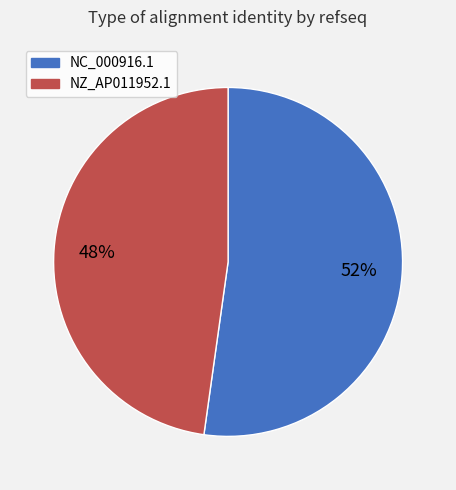

Combined, do NZ_AP011952.1 and NC_000916.1 account for over 50%?

Yes